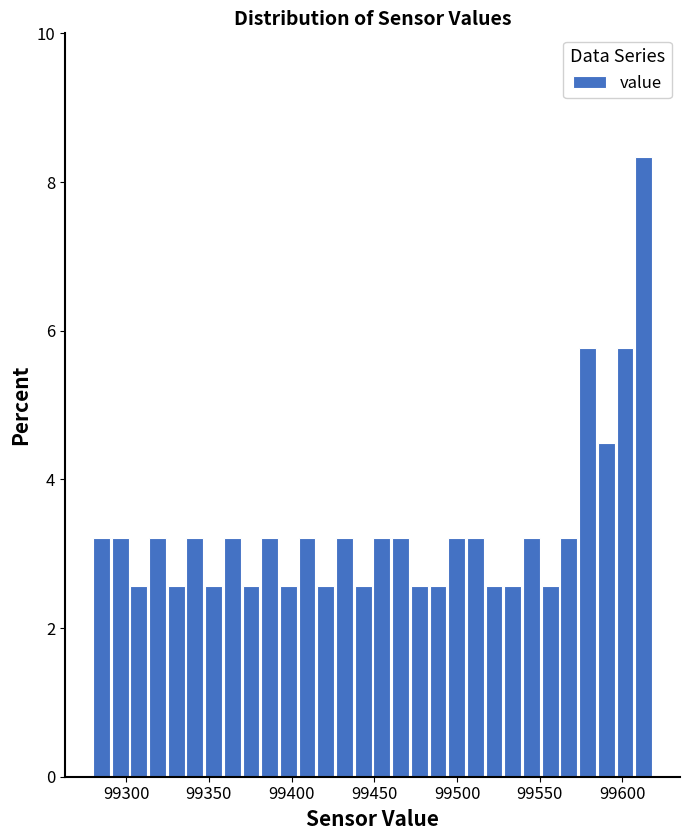

Around what value on the x-axis is the tallest bar? Give the approximate position of its centre, as read against the axis.

99615